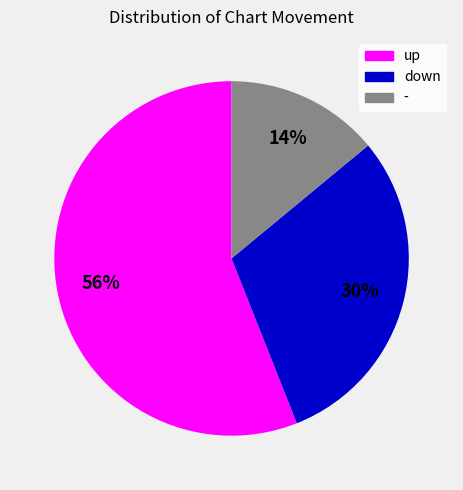

Do down and up together represent more than half of the pie?

Yes